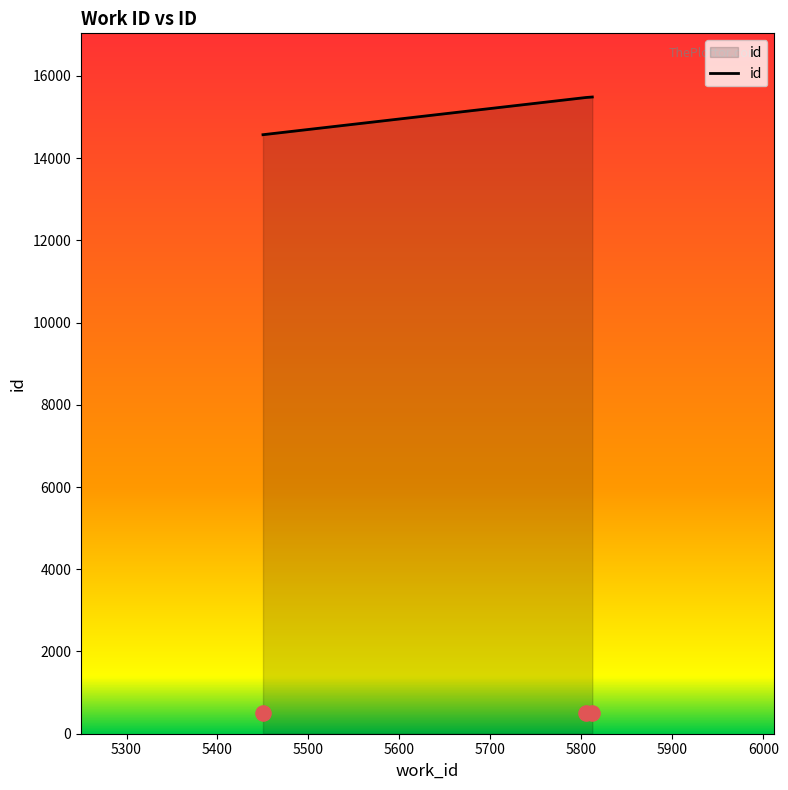

What is the ratio of the value at 5400 to the value at 5300?

1.0